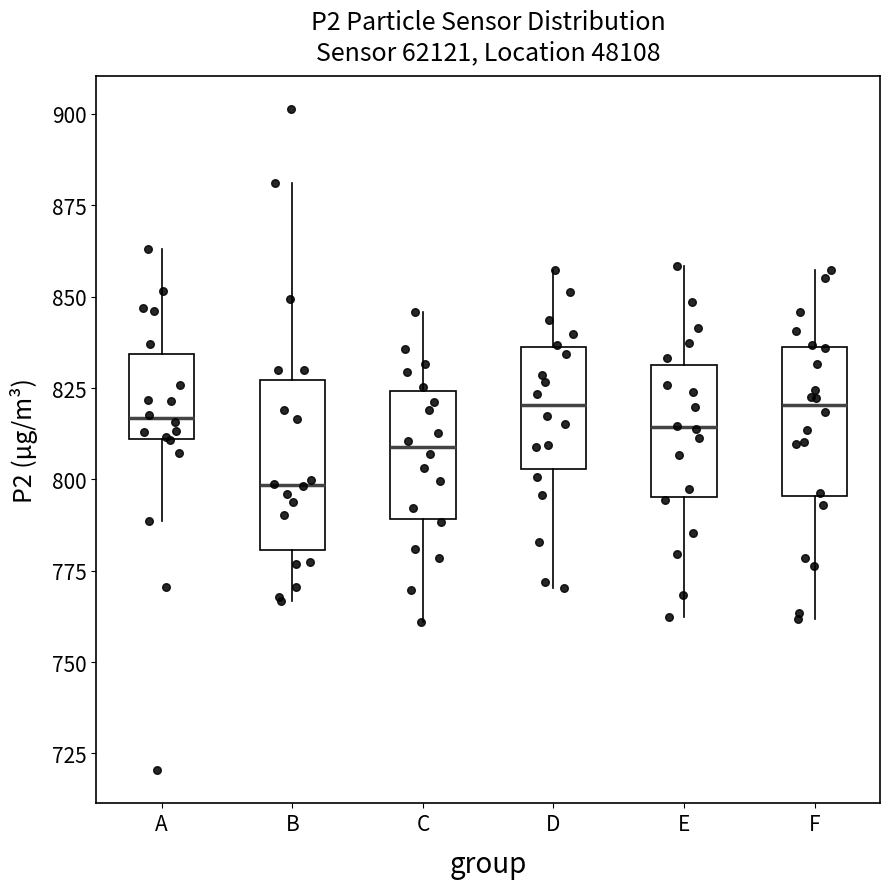

Where does the lower whisker of the box for A end on the y-axis? The values are not printed on the chart, so give them approximately, as read against the axis.

790